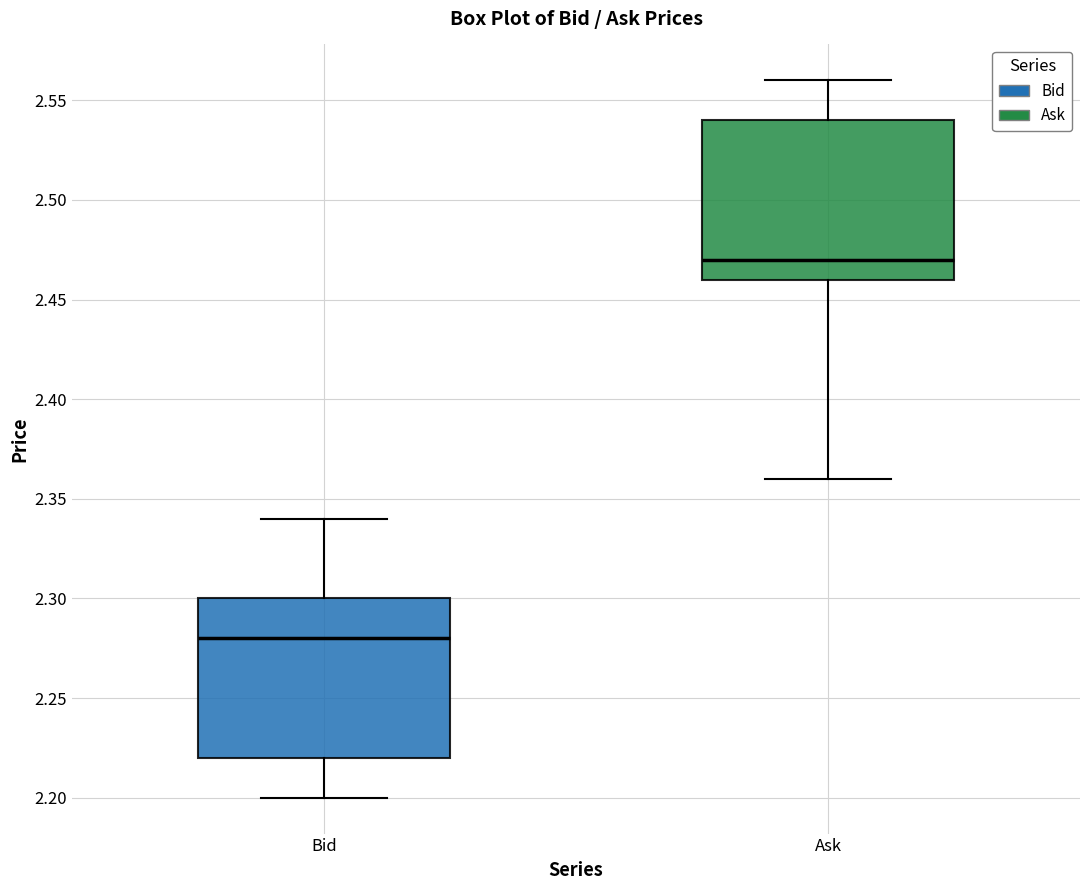

Where does the median line of the box for Ask sit on the y-axis? The values are not printed on the chart, so give them approximately, as read against the axis.

2.47